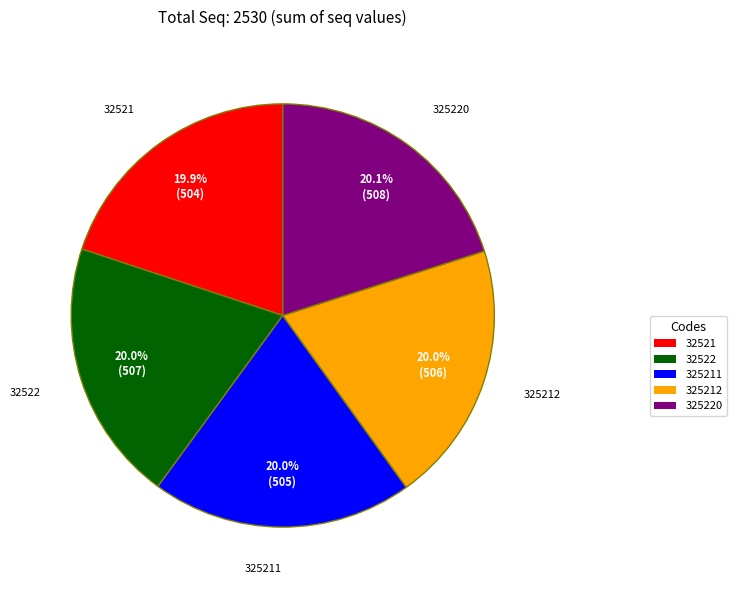

Approximately how many times larger is the value at 325212 compared to 32522?

1.0